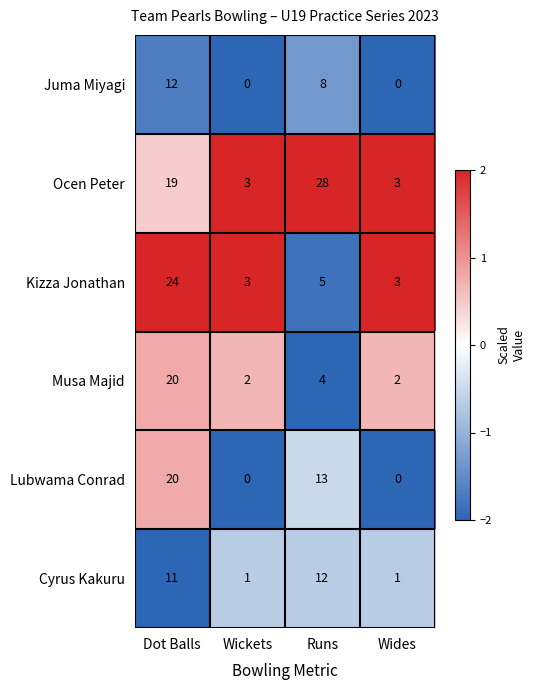

Rank the series at Runs from lowest to highest value.

Musa Majid, Kizza Jonathan, Juma Miyagi, Cyrus Kakuru, Lubwama Conrad, Ocen Peter